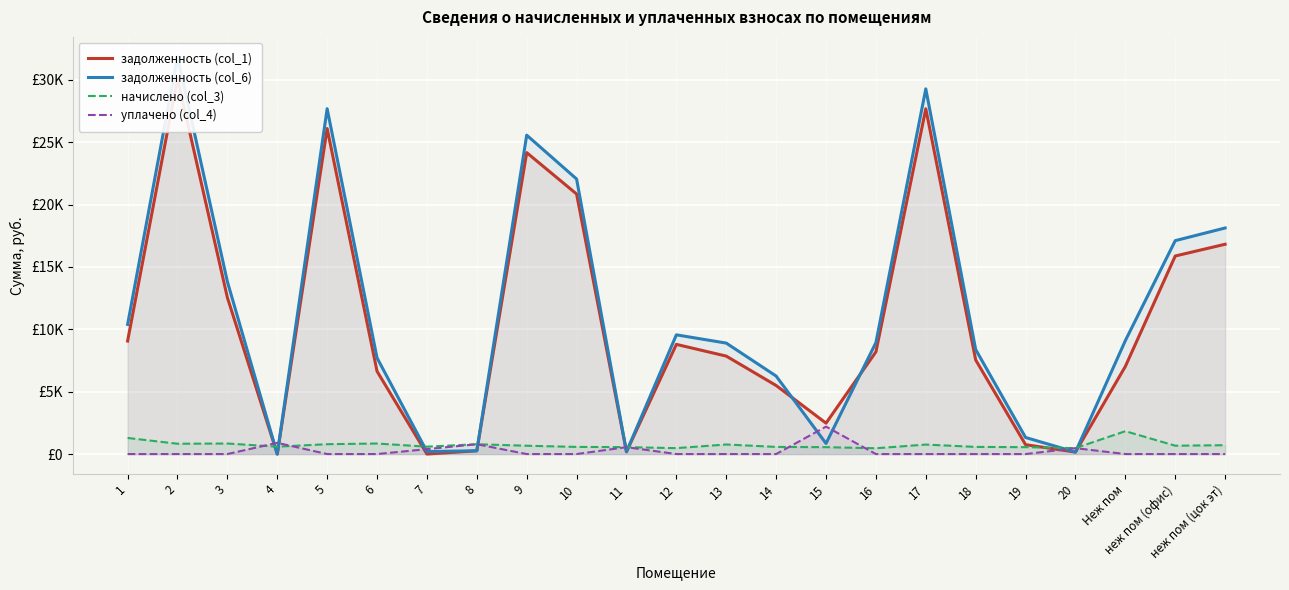

True or false: задолженность (col_1) has more than 2 points higher than both neighbors.

True